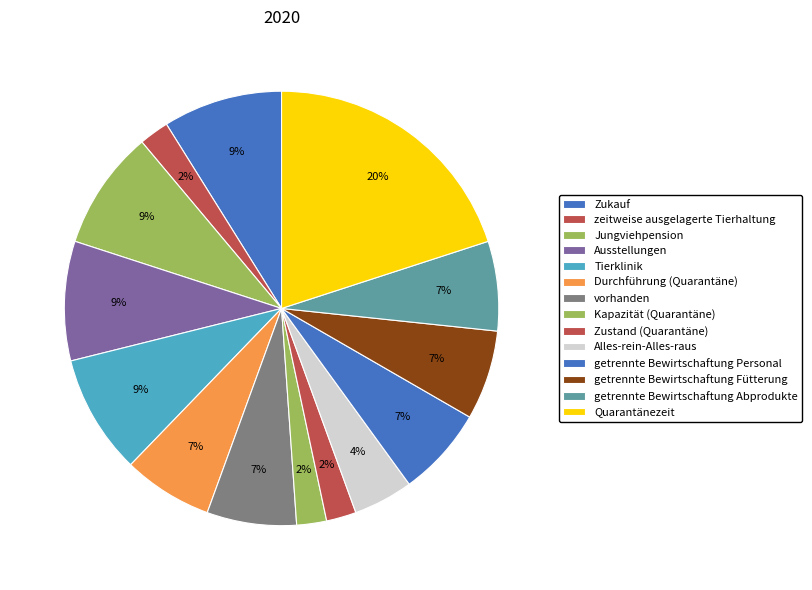

To the nearest percent, what is the average slice percentage?

7%